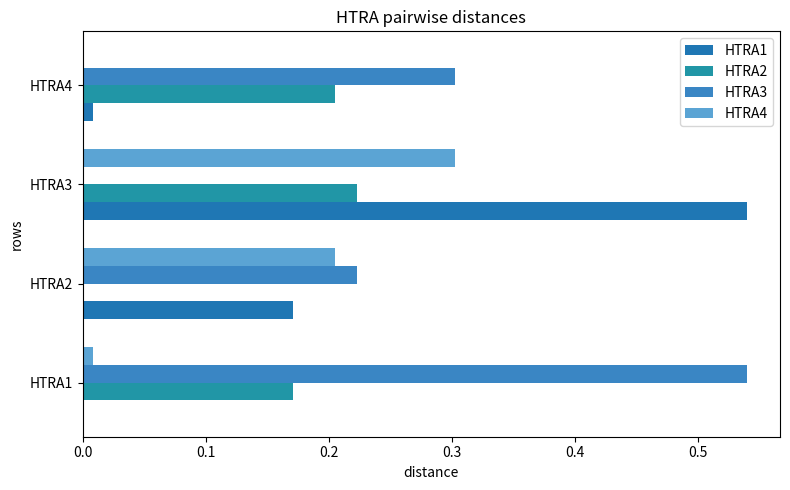

How many values in the HTRA1 series exceed 0?

3